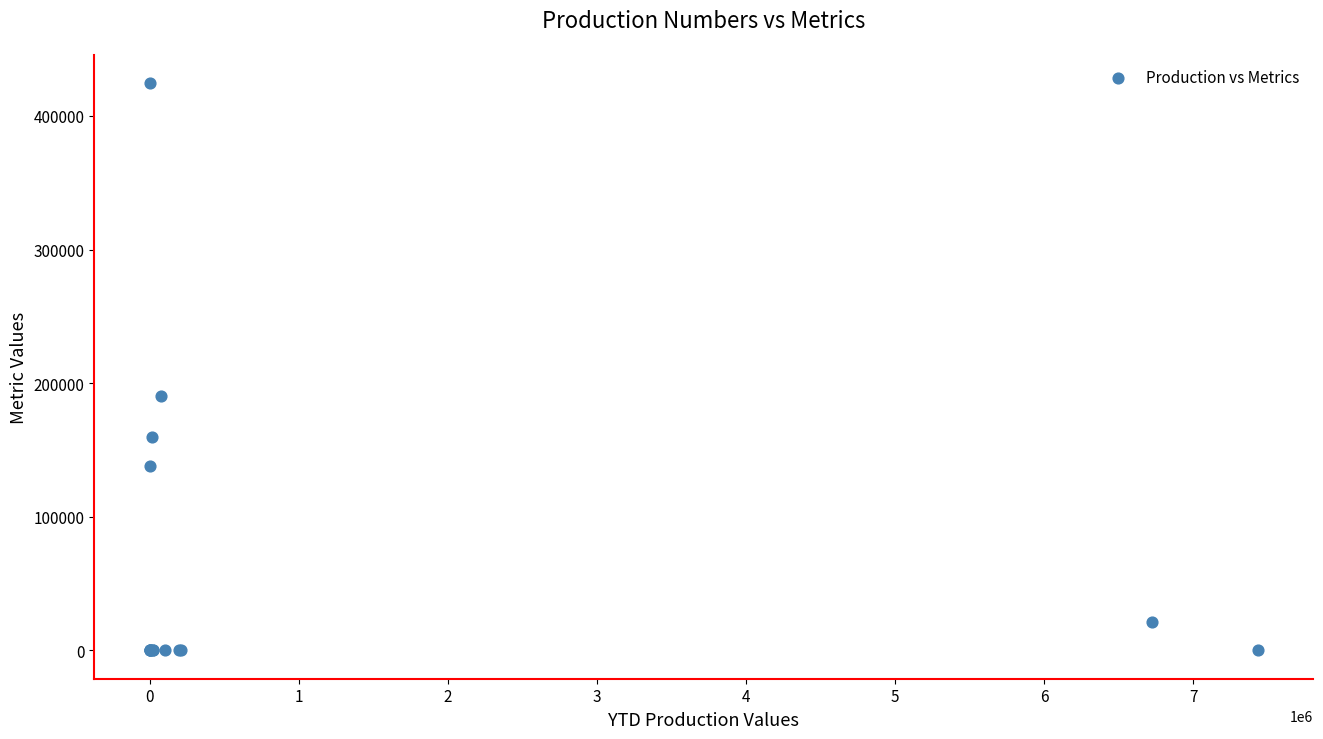

What Y value in the scatter plot is closest to 212292?

190567.7